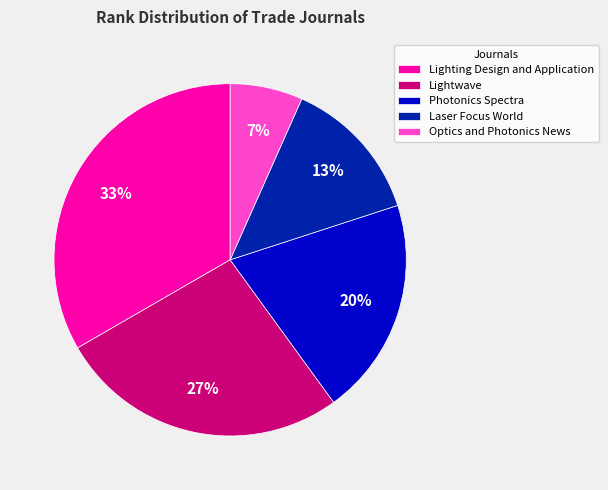

What percentage is the Photonics Spectra slice, to the nearest percent?

20%